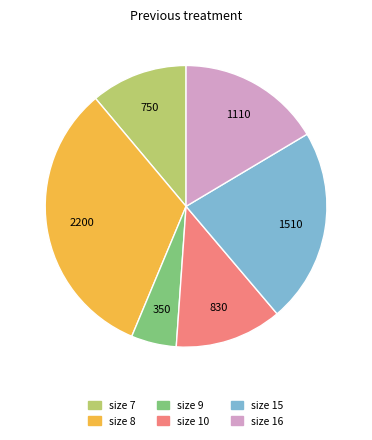

Between size 8 and size 10, which is larger?

size 8